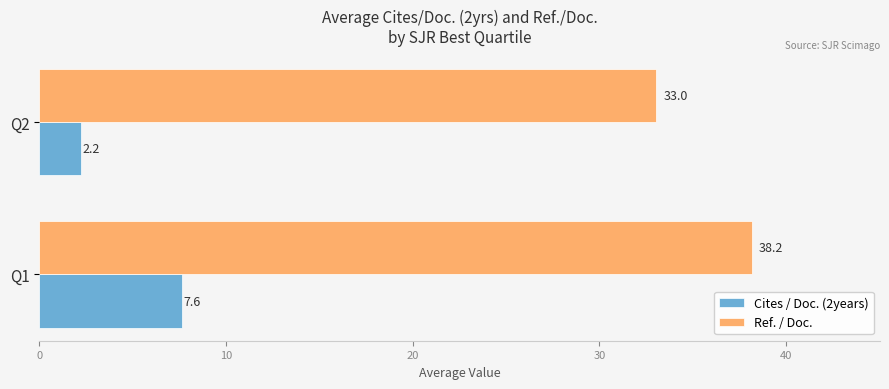

True or false: Ref. / Doc. has a value of 33.0 at Q2.

True